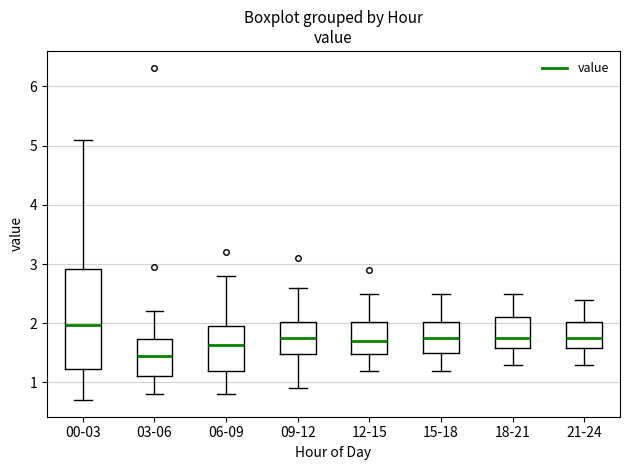

Reading left to right, transcribe this box plot: for each box, give where its median line is, the range the box spans, and where its two whiskers end, as read against the y-axis. The values are not printed on the chart, so give them approximately, as read against the axis.

00-03: median 2.0, box 1.2 to 2.9, whiskers 0.7 to 5.1
03-06: median 1.5, box 1.1 to 1.7, whiskers 0.8 to 2.2
06-09: median 1.6, box 1.2 to 2.0, whiskers 0.8 to 2.8
09-12: median 1.8, box 1.5 to 2.0, whiskers 0.9 to 2.6
12-15: median 1.7, box 1.5 to 2.0, whiskers 1.2 to 2.5
15-18: median 1.8, box 1.5 to 2.0, whiskers 1.2 to 2.5
18-21: median 1.8, box 1.6 to 2.1, whiskers 1.3 to 2.5
21-24: median 1.8, box 1.6 to 2.0, whiskers 1.3 to 2.4